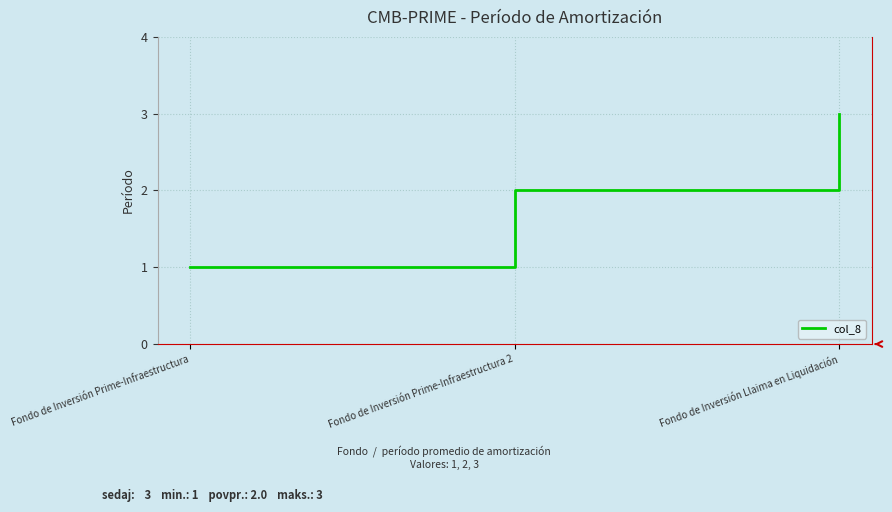

What position from the left is Fondo de Inversión Prime-Infraestructura?

1